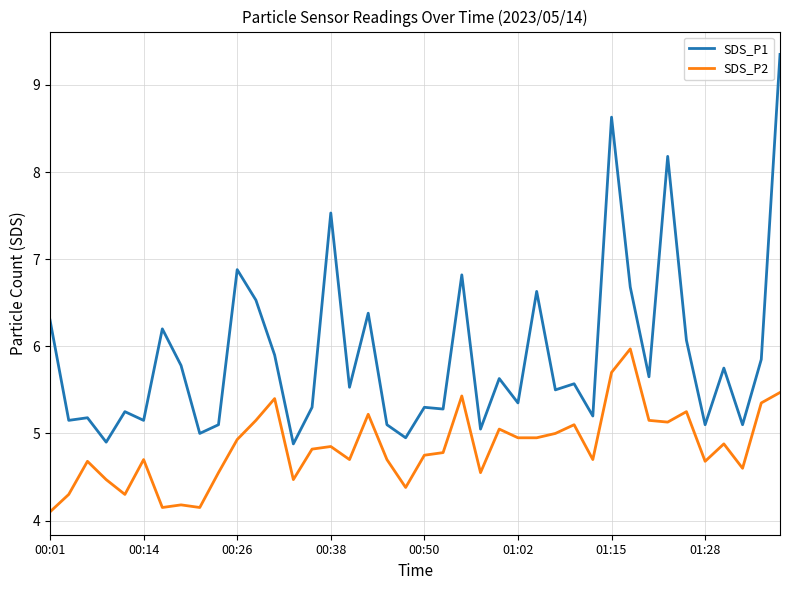

What is the difference between the maximum and minimum values in the SDS_P2 series?

1.9